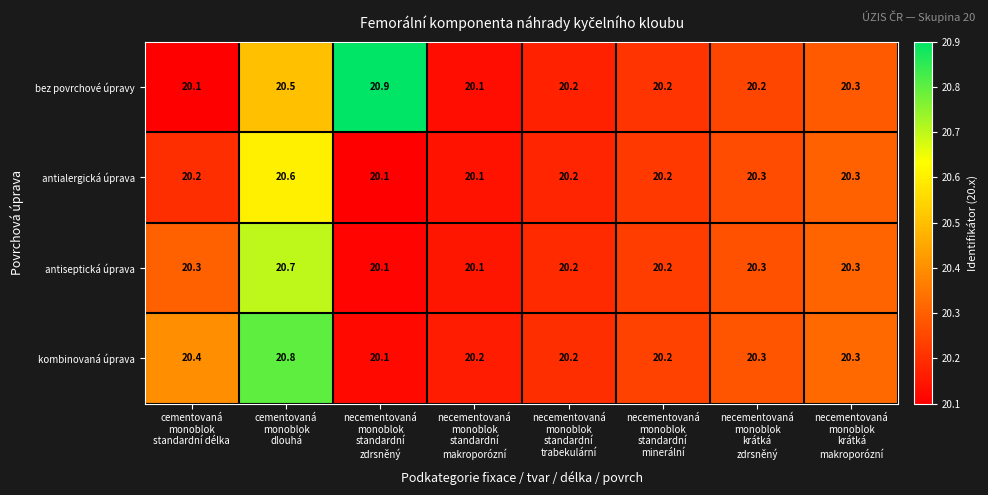

What is the minimum value shown in the chart?

20.1